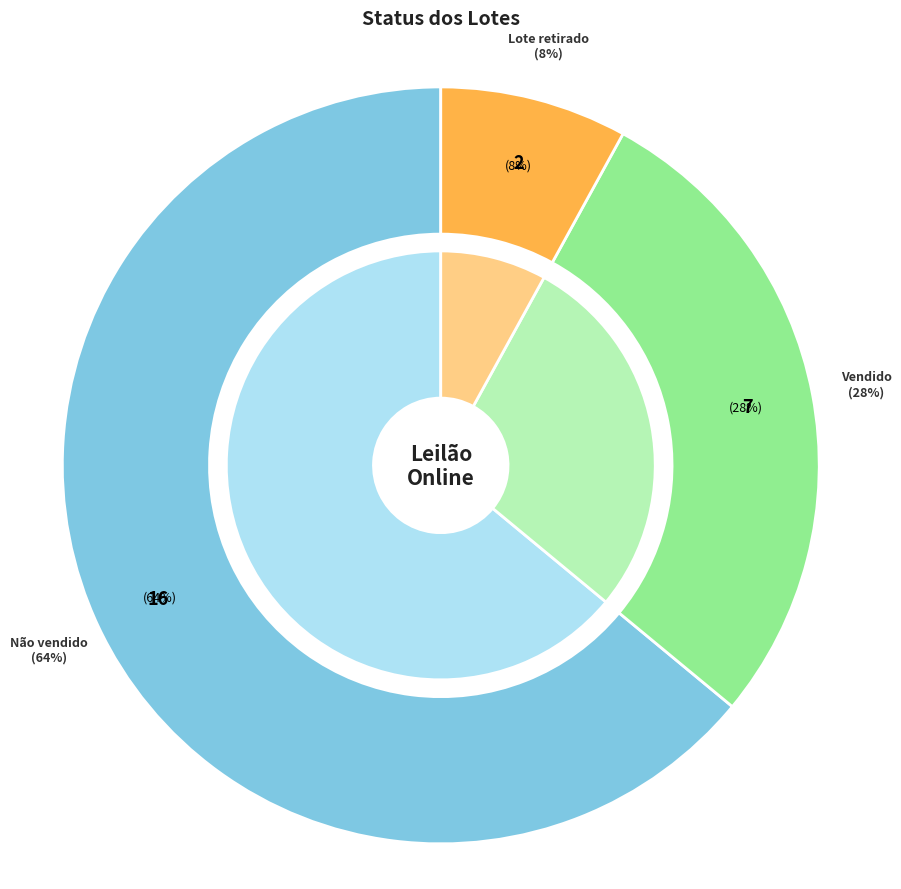

To the nearest percent, what portion does Lote retirado represent?

8%